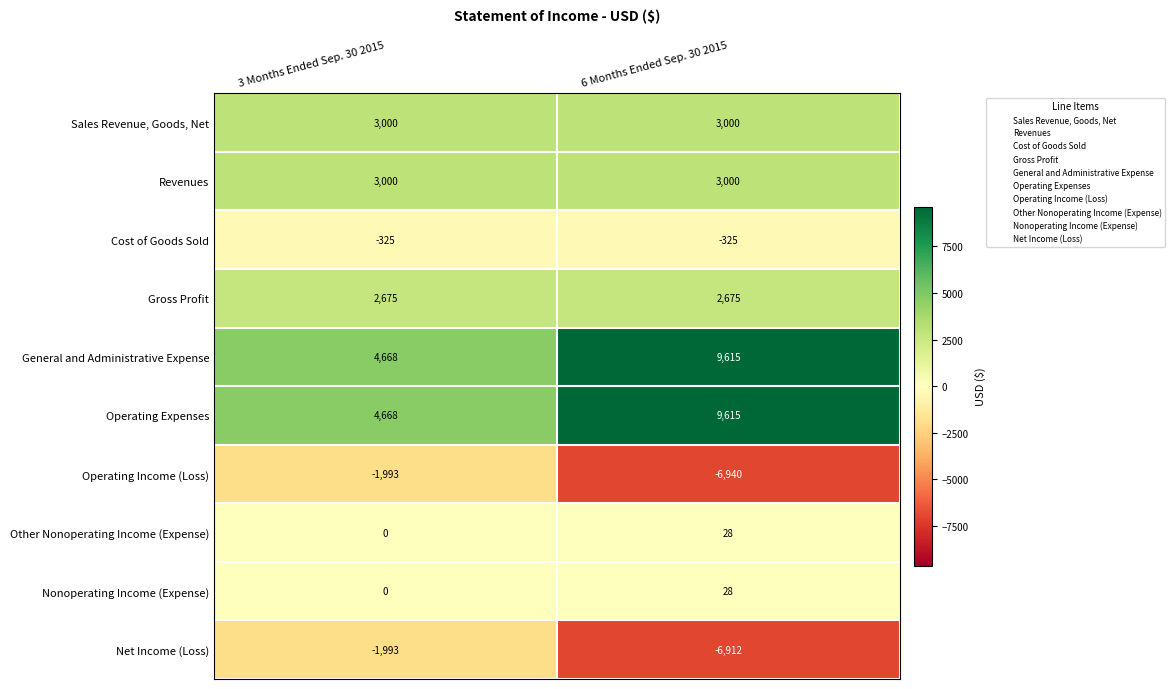

Reading left to right, extract all data points from this chart.

Sales Revenue, Goods, Net: 3000	3000
Revenues: 3000	3000
Cost of Goods Sold: -325	-325
Gross Profit: 2675	2675
General and Administrative Expense: 4668	9615
Operating Expenses: 4668	9615
Operating Income (Loss): -1993	-6940
Other Nonoperating Income (Expense): 0	28
Nonoperating Income (Expense): 0	28
Net Income (Loss): -1993	-6912